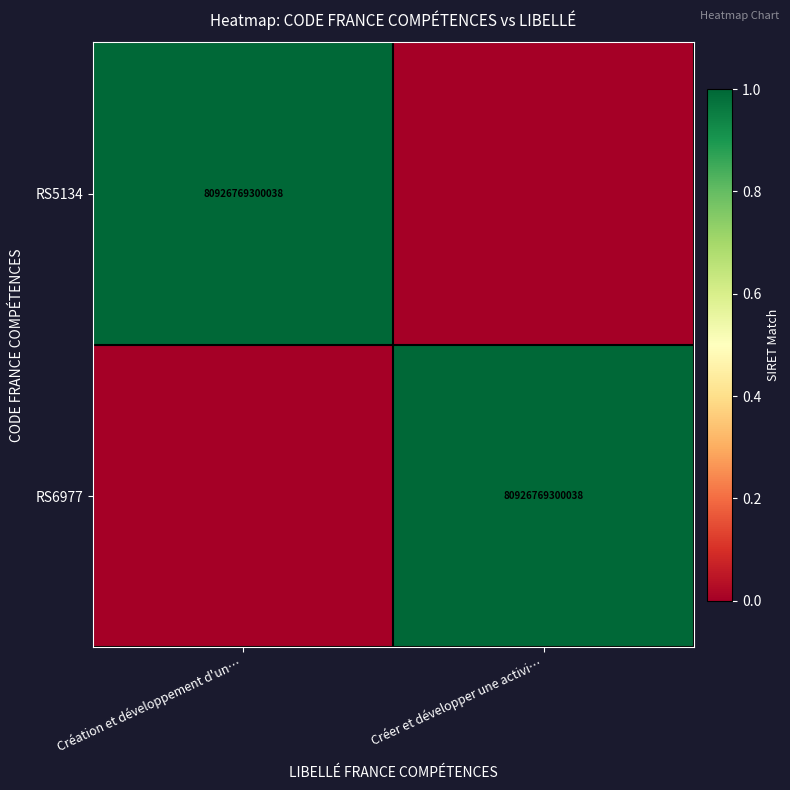

True or false: RS6977 has a value of 80926769300038 at Créer et développer une activi….

True